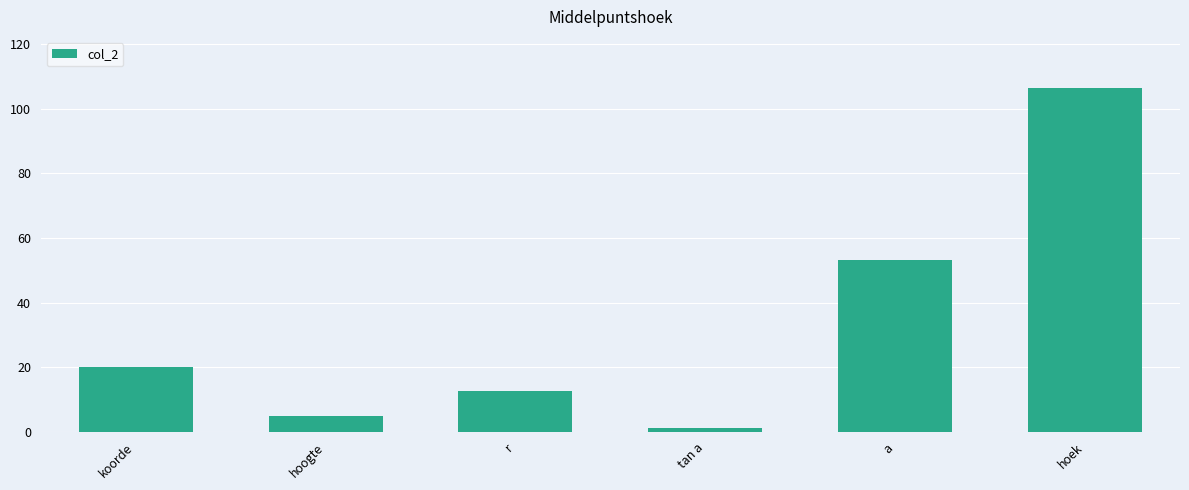

What is the value of the 4th bar from the left?

1.3